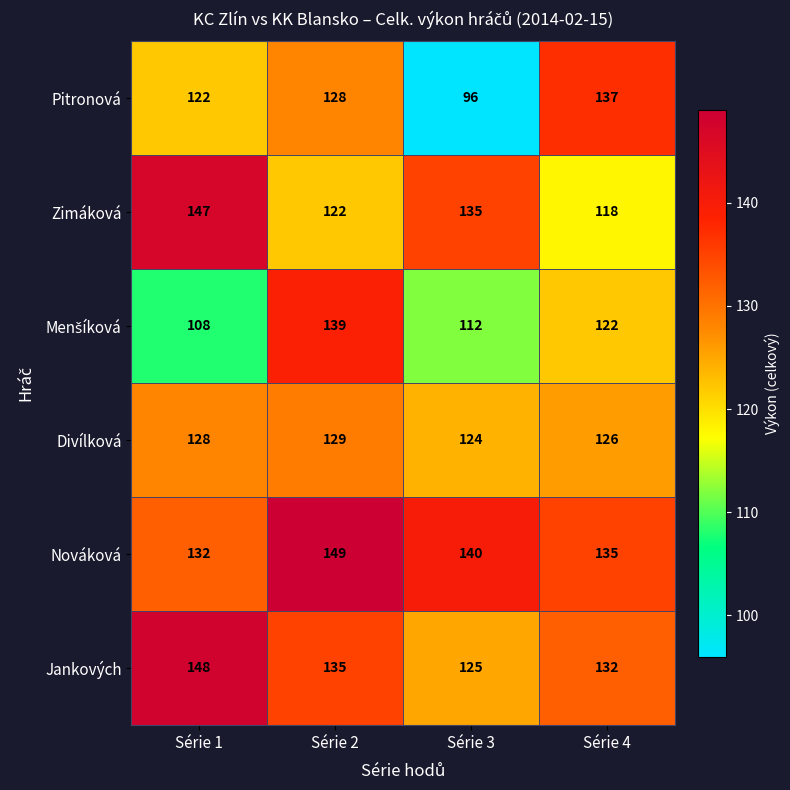

List the labels in order of Zimáková value, smallest first.

Série 4, Série 2, Série 3, Série 1